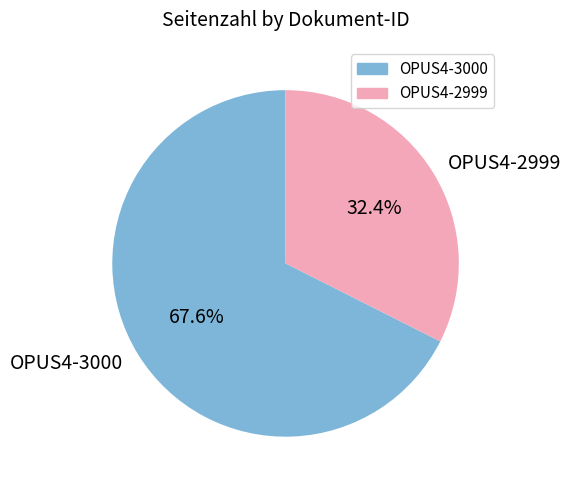

What is the ratio of the value at OPUS4-2999 to the value at OPUS4-3000?

0.5